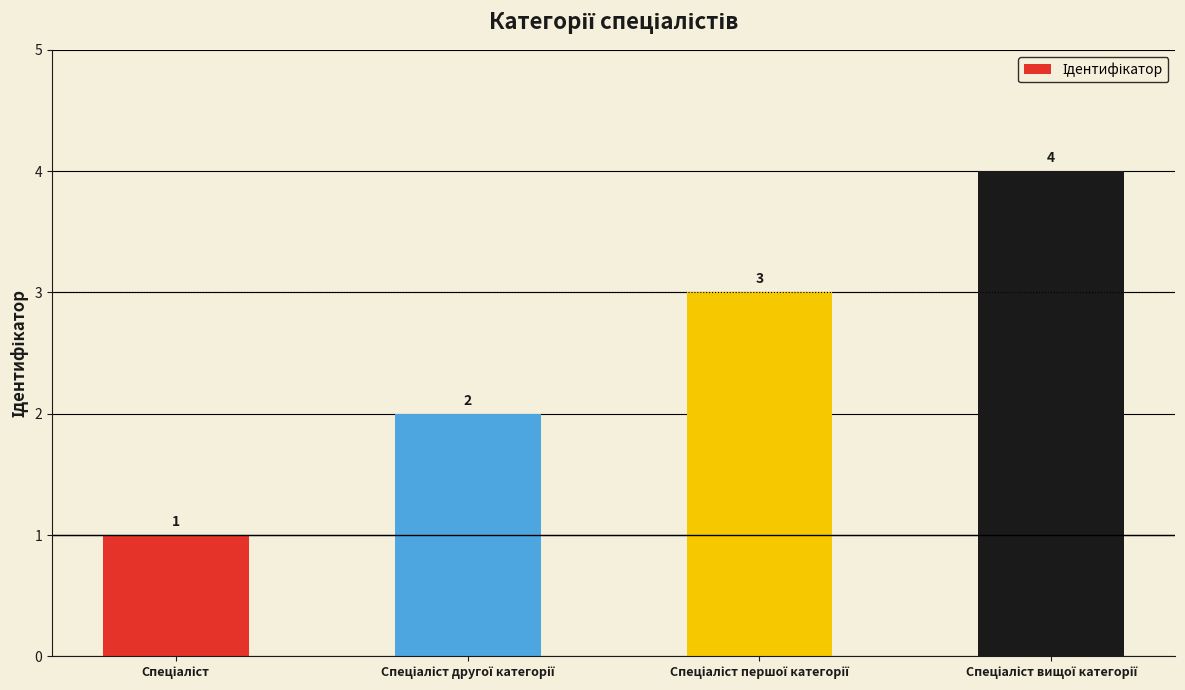

What is the value of the 2nd bar from the left?

2